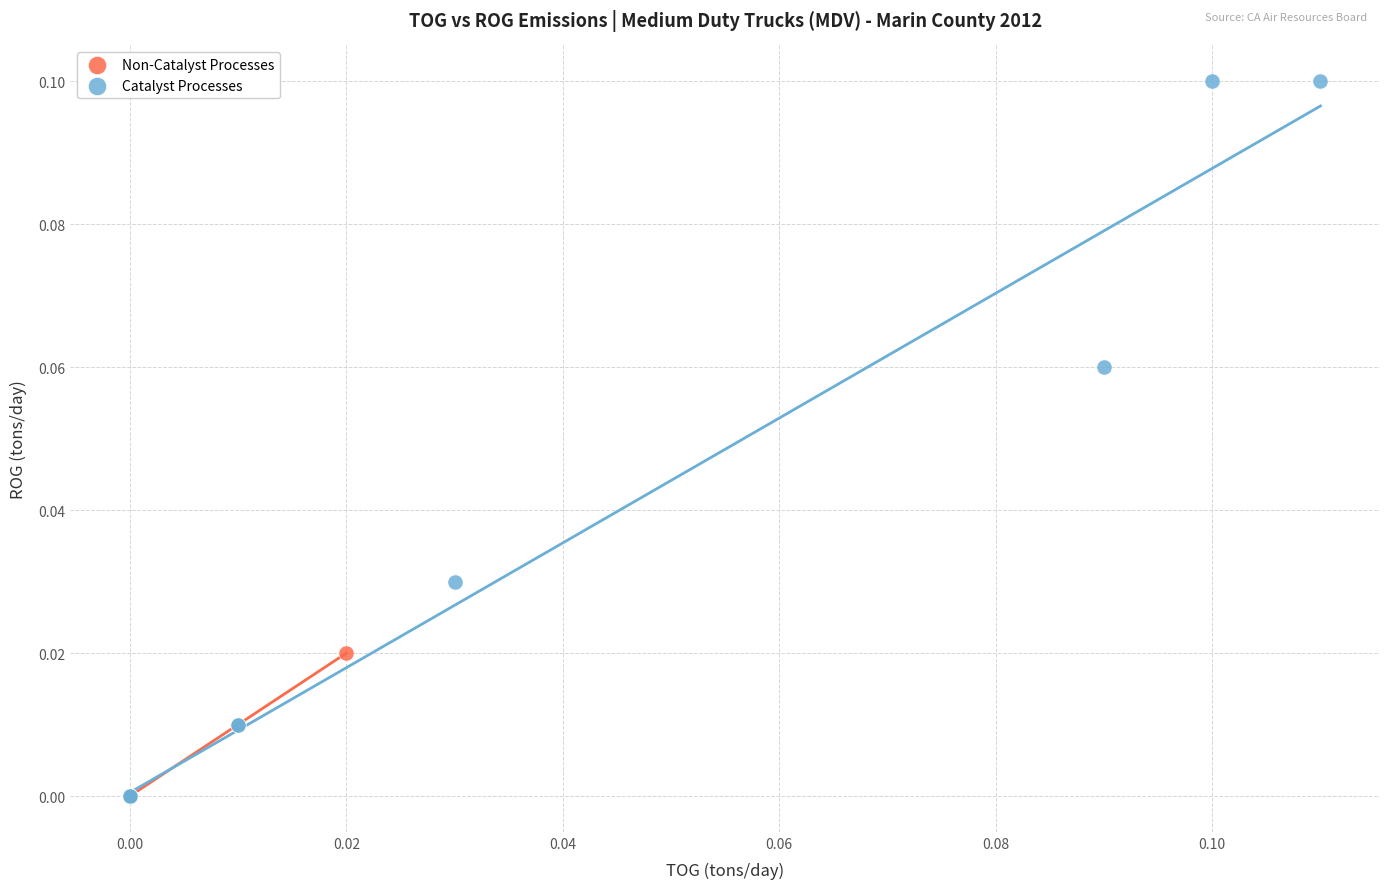

What are all the series names shown in the legend?

Non-Catalyst Processes, Catalyst Processes